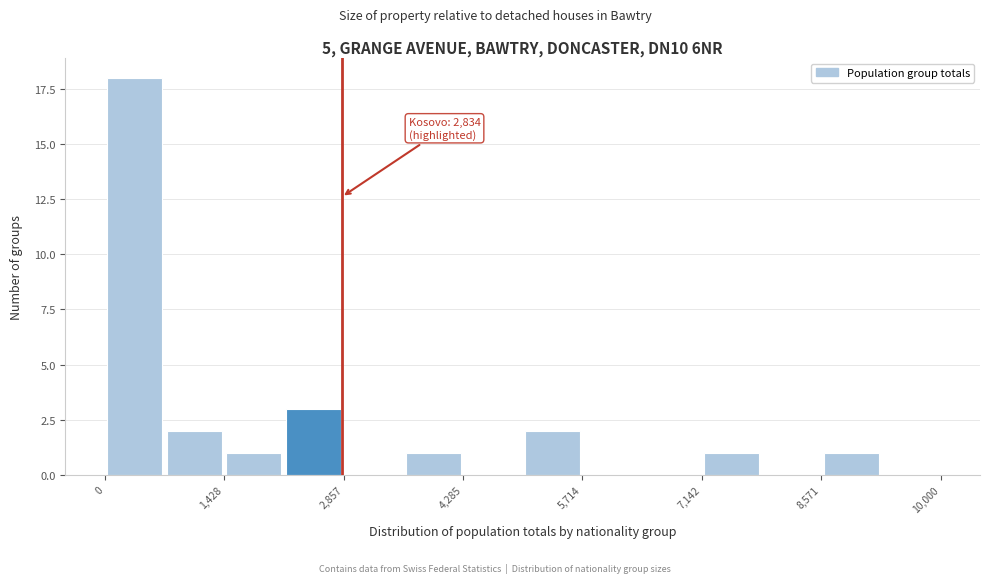

Read against the x-axis, roughly where is the centre of the tallest bar?

400